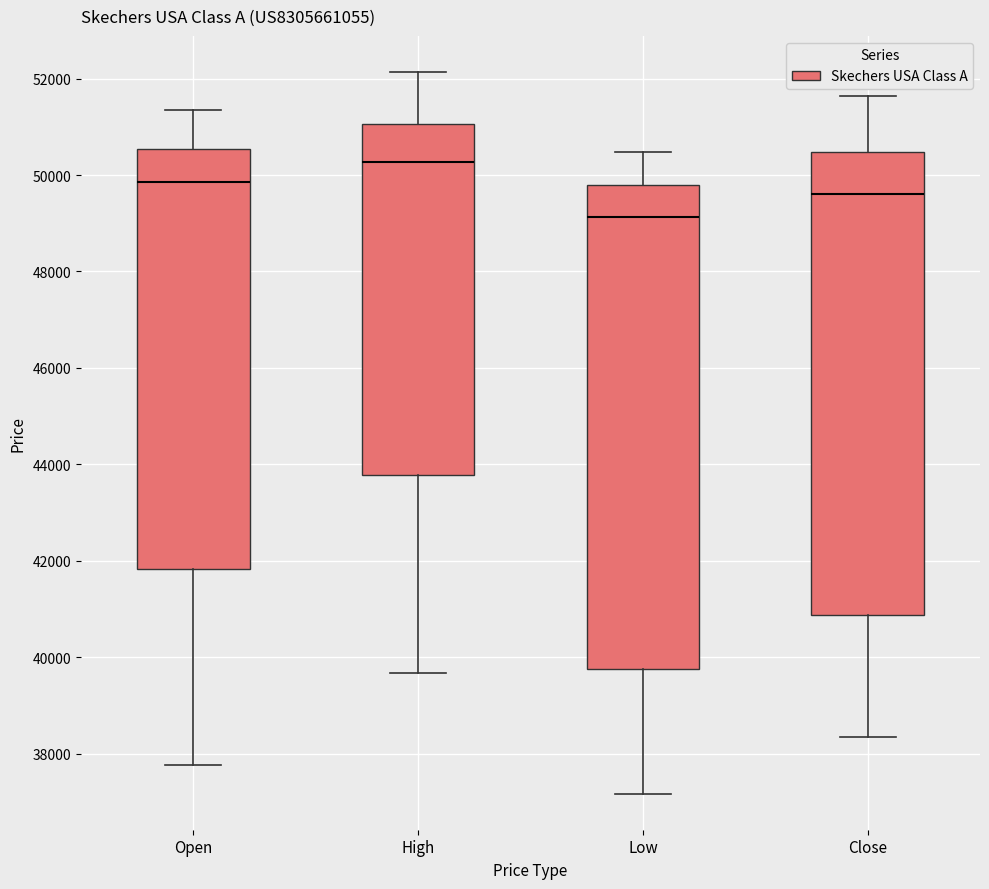

Reading left to right, read every box against the y-axis: the position of its median line, the range the box covers, and the ends of its whiskers. The values are not printed on the chart, so give them approximately, as read against the axis.

Open: median 49800, box 41800 to 50600, whiskers 37800 to 51400
High: median 50200, box 43800 to 51000, whiskers 39600 to 52200
Low: median 49200, box 39800 to 49800, whiskers 37200 to 50400
Close: median 49600, box 40800 to 50400, whiskers 38400 to 51600